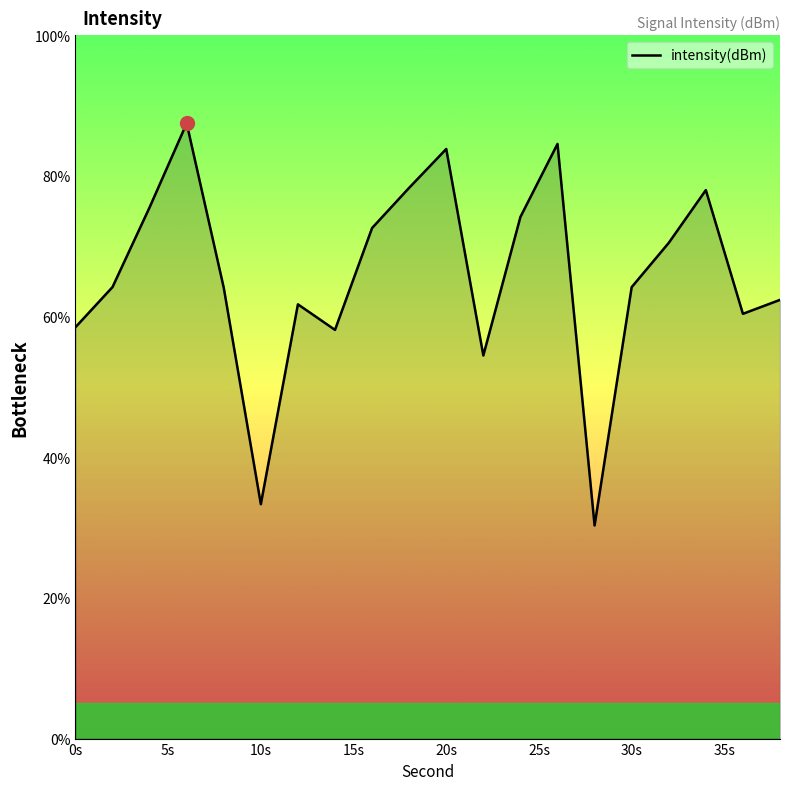

What is the difference between the maximum and minimum values?

57.2